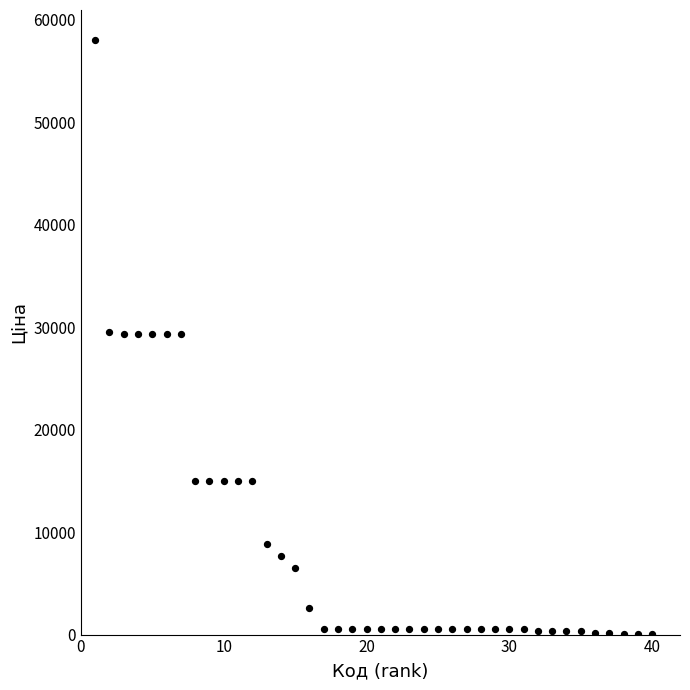

What is the range of Y values (max minus min)?

58005.7